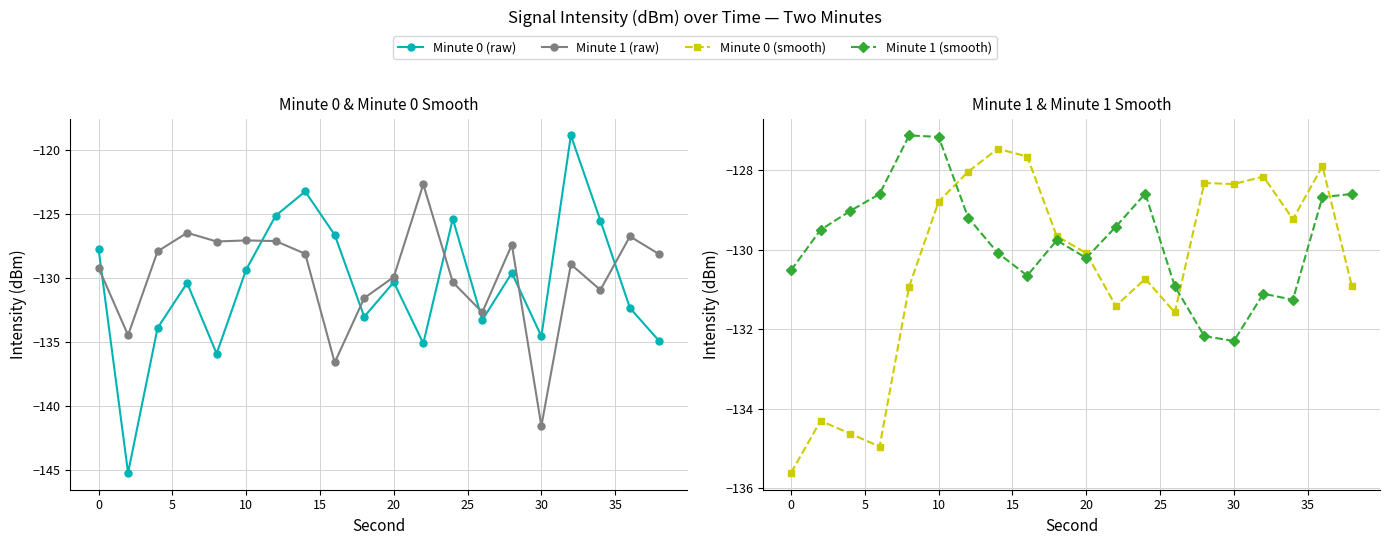

What is the highest value of the Minute 1 (smooth) series?

-127.1